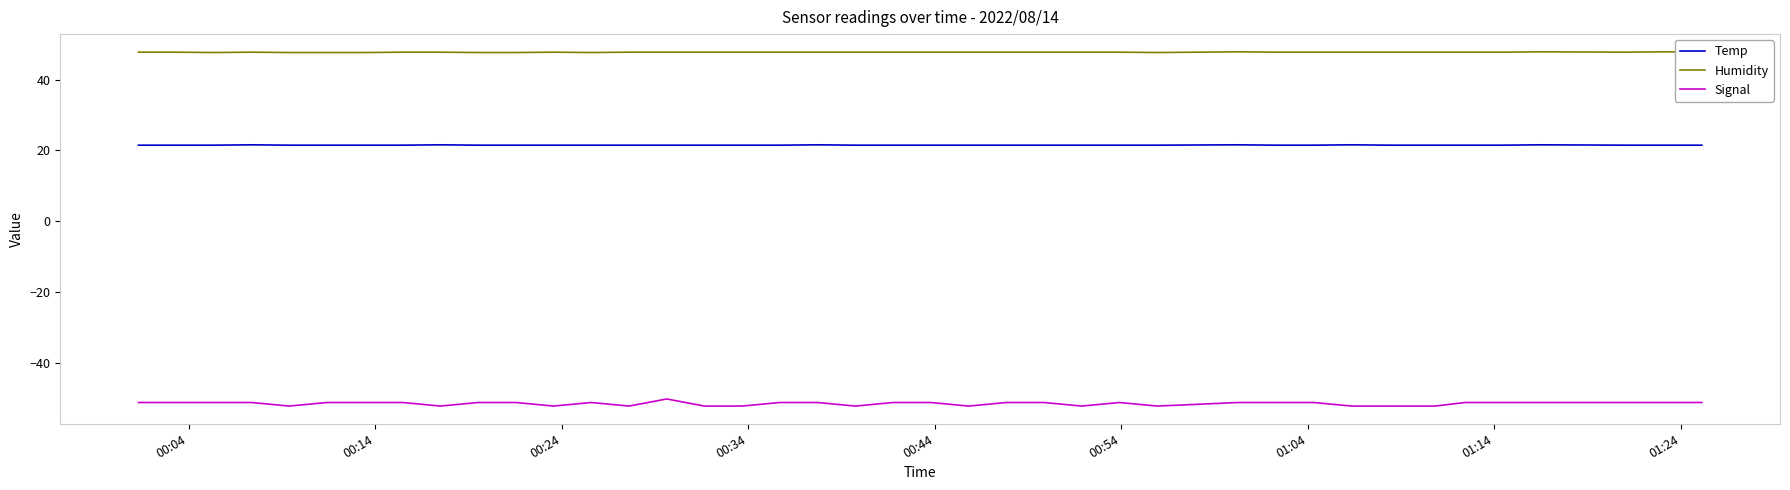

True or false: Temp and Signal cross at least once.

False